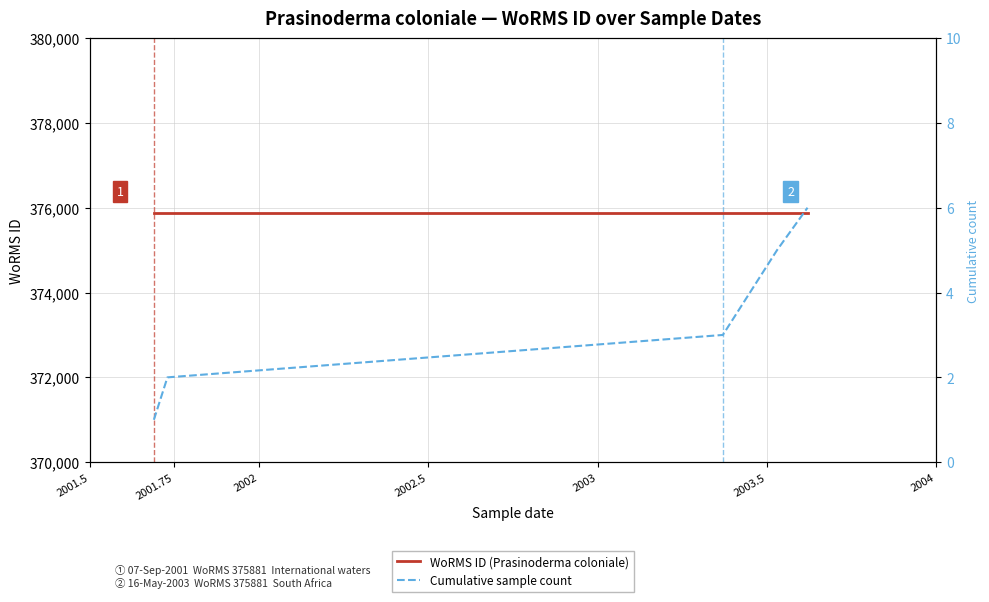

Which series changed the most between 2001.5 and 2003?

Cumulative sample count